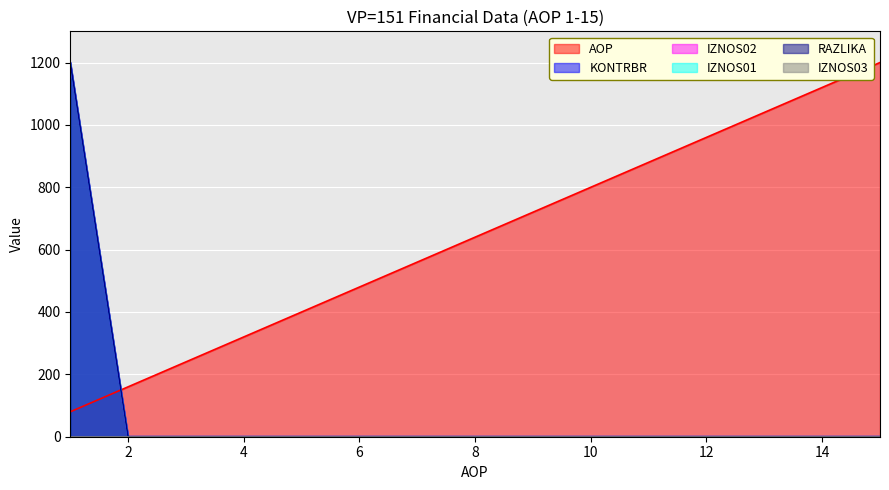

At which category is the sum across all series the highest?

1